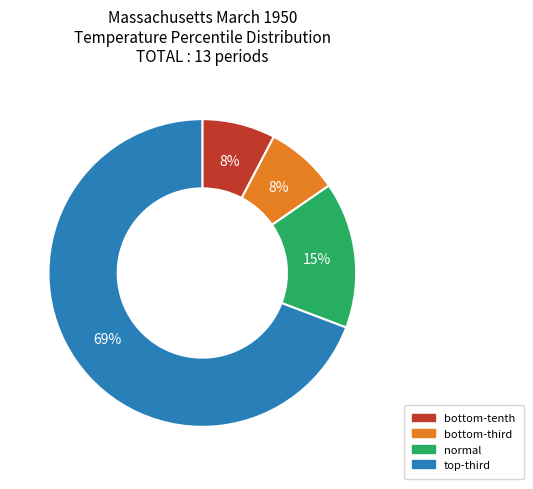

Which slice is the largest?

top-third